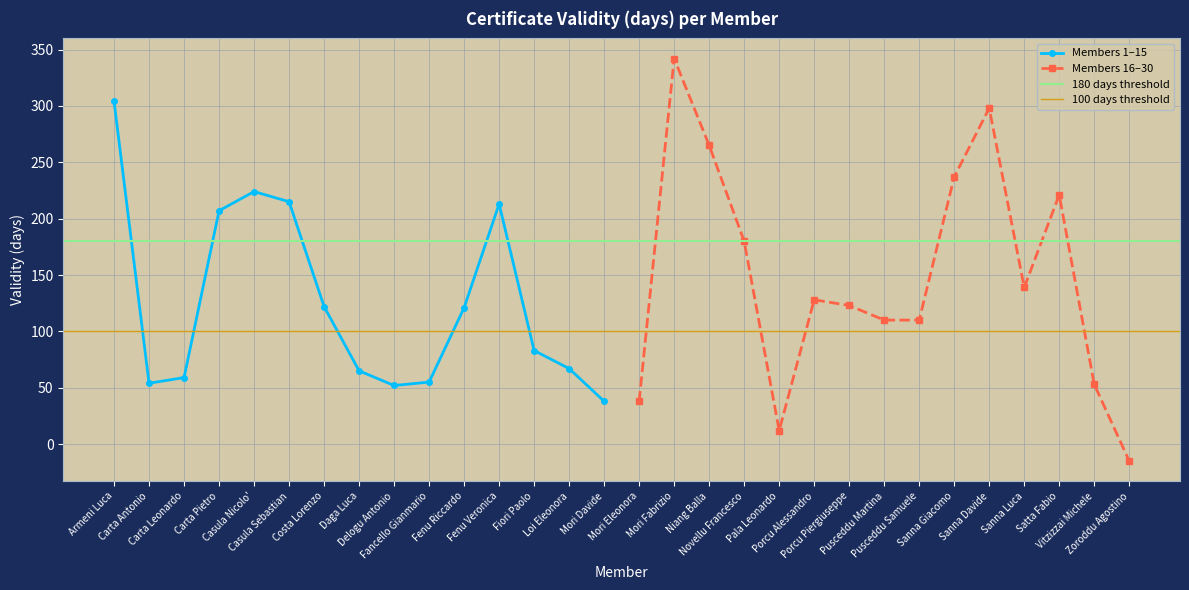

Where does the data first go above 122?

Armeni Luca